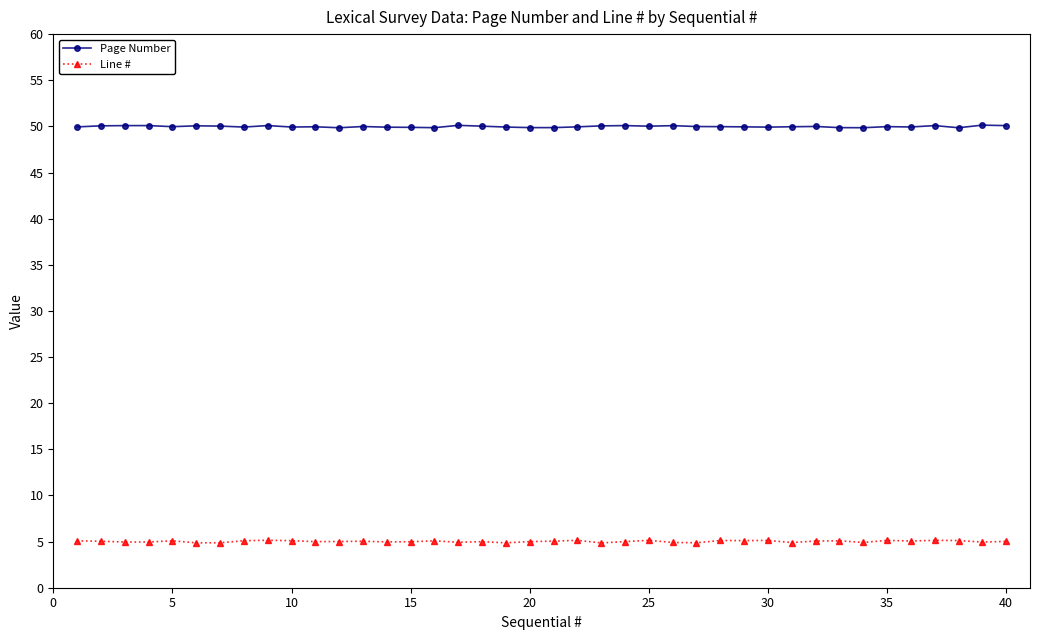

What are all the series names shown in the legend?

Page Number, Line #